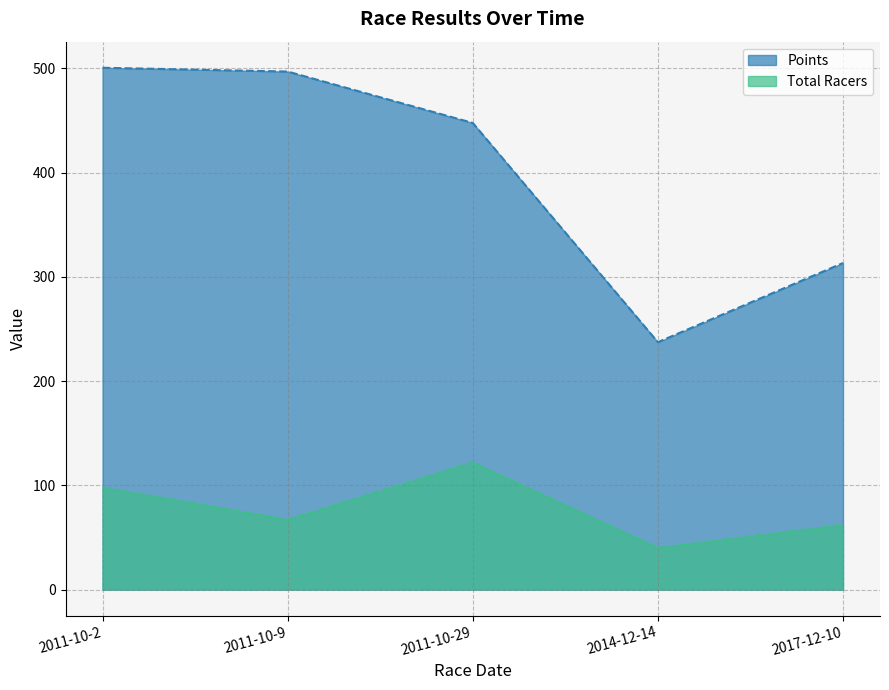

How many lines are shown in the chart?

2